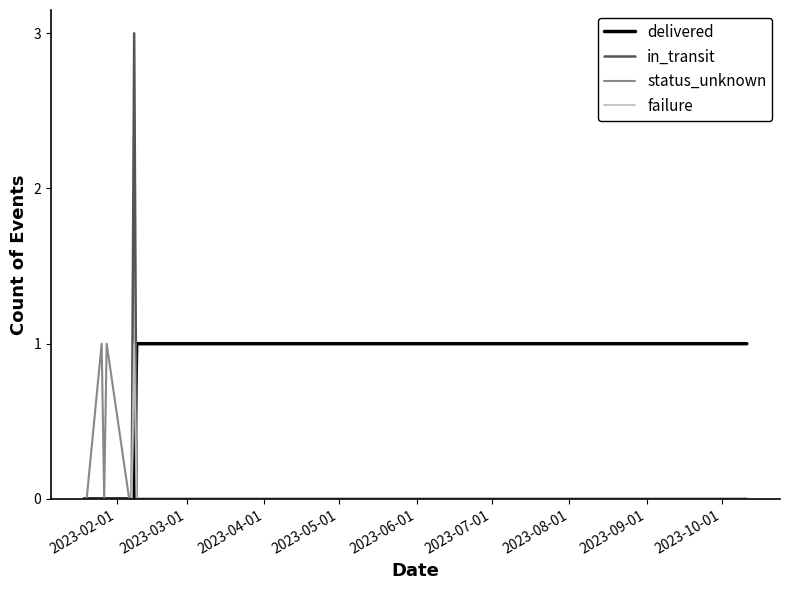

Which series has the widest spread of values?

in_transit